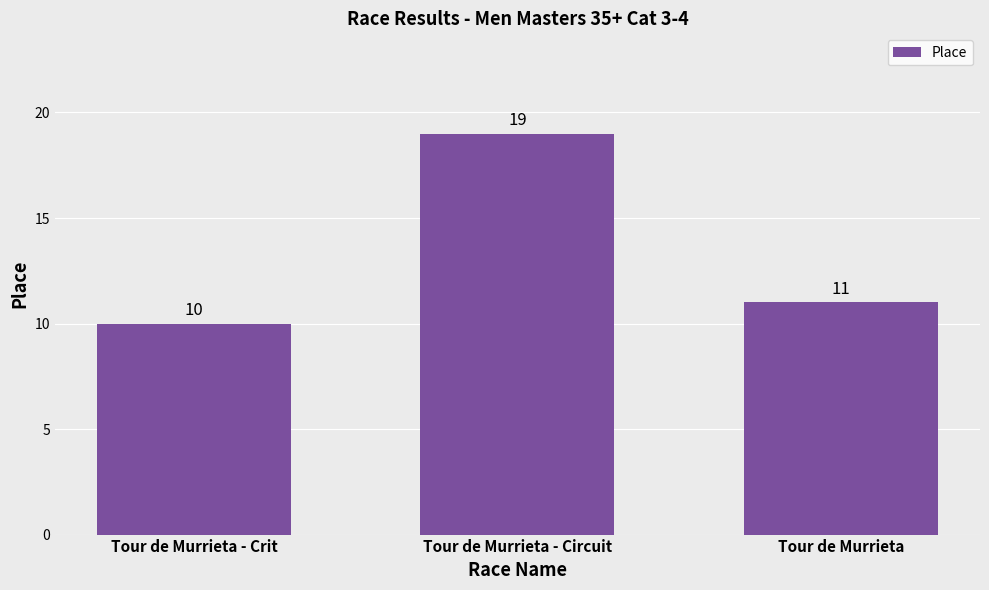

What is the approximate value at Tour de Murrieta?

11